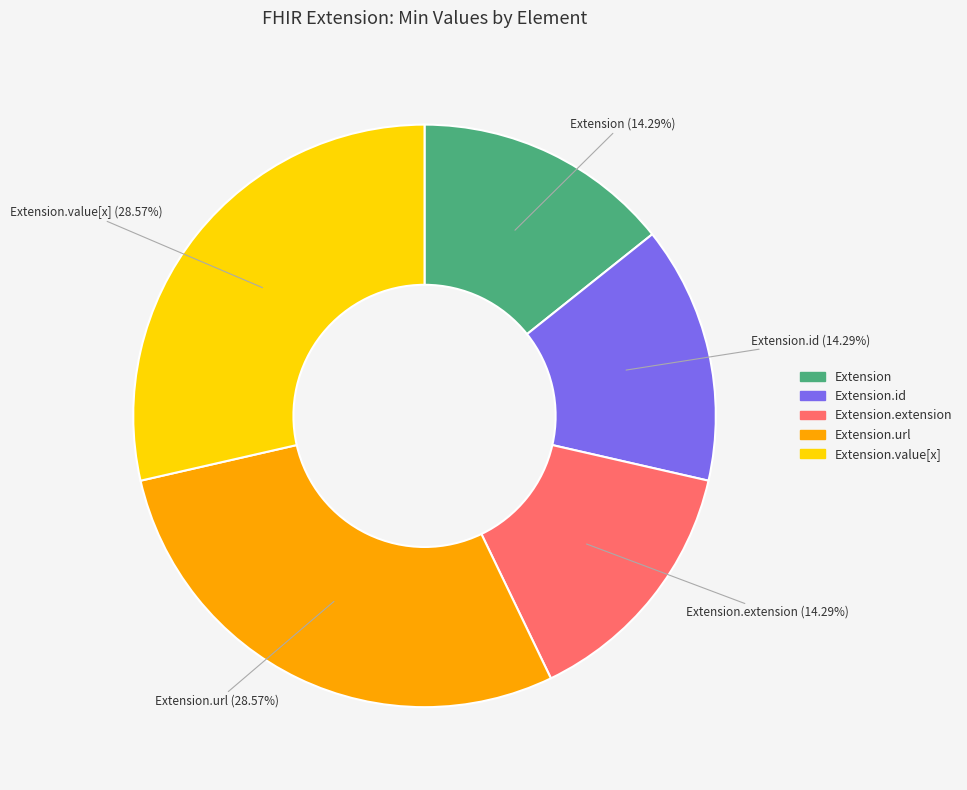

Count the number of slices in the pie.

5